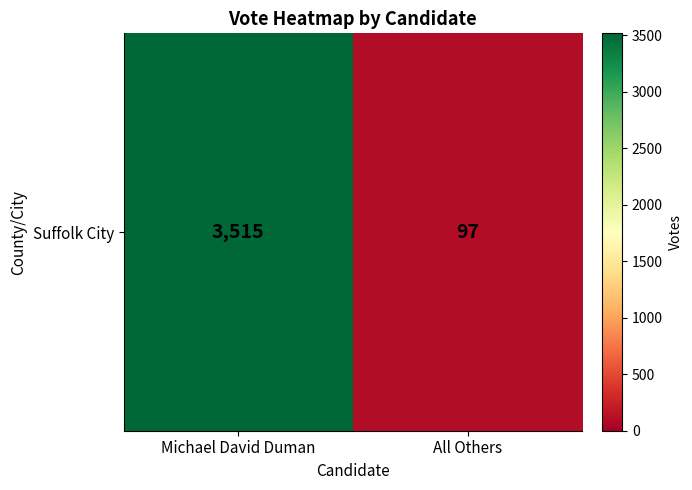

At which label is the value closest to 1806?

Michael David Duman